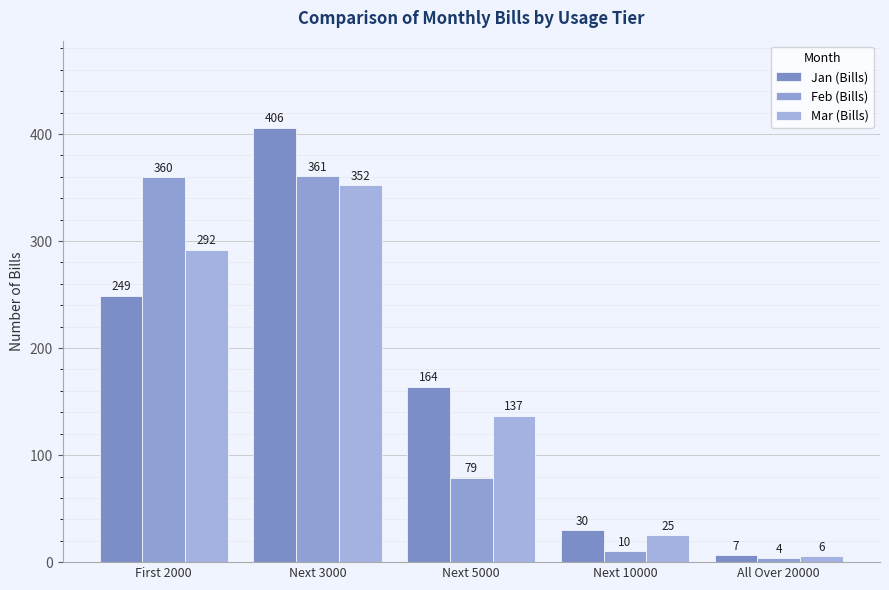

What is the minimum value for Jan (Bills)?

7